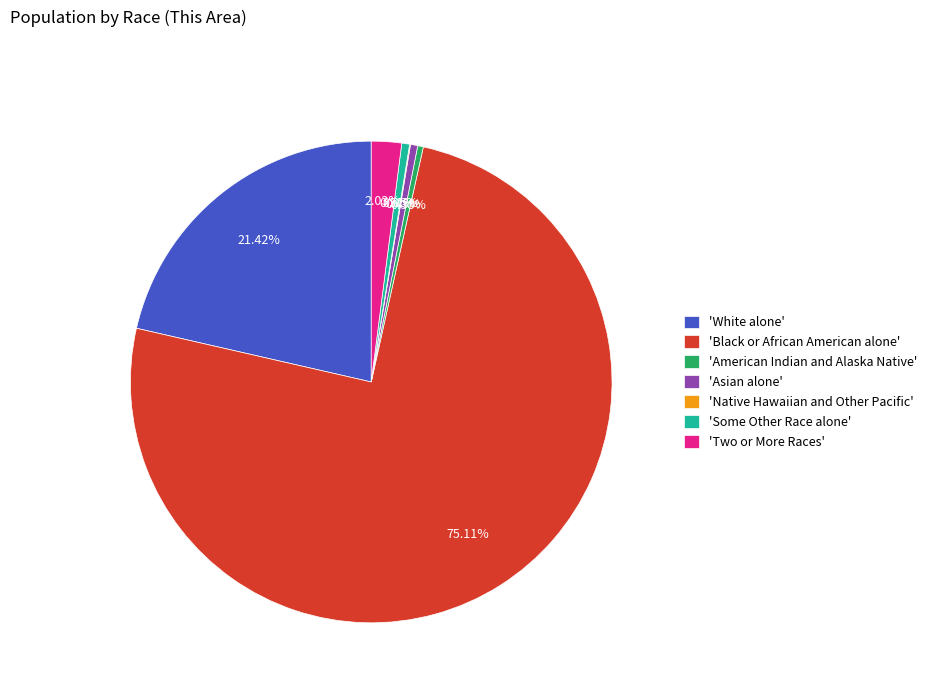

Which category has the biggest portion of the pie?

'Black or African American alone'